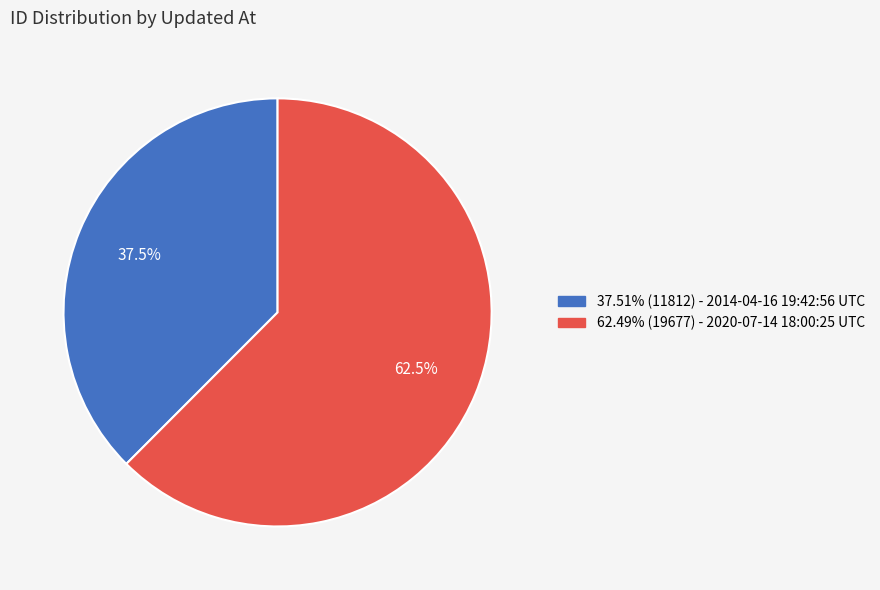

Is there a majority slice in this chart?

Yes